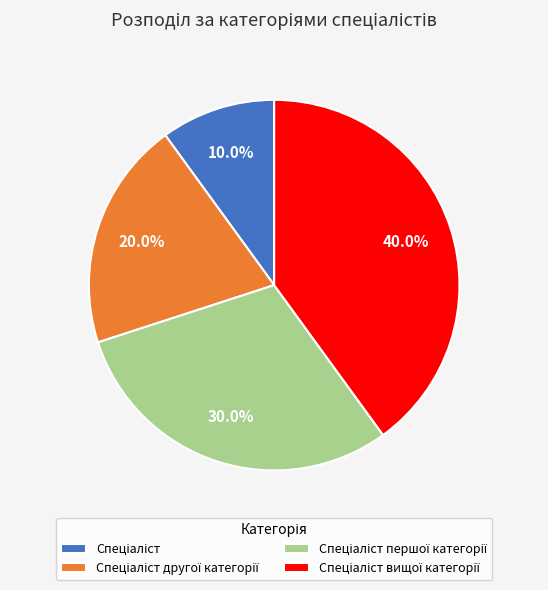

Combined, do Спеціаліст вищої категорії and Спеціаліст першої категорії account for over 50%?

Yes